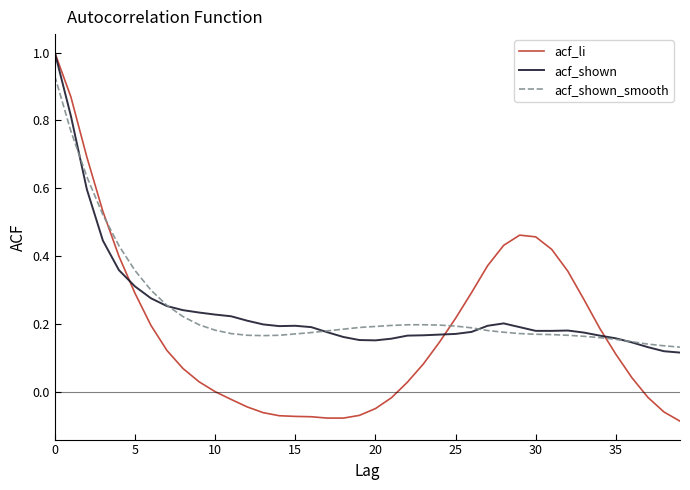

Which series has the widest spread of values?

acf_li